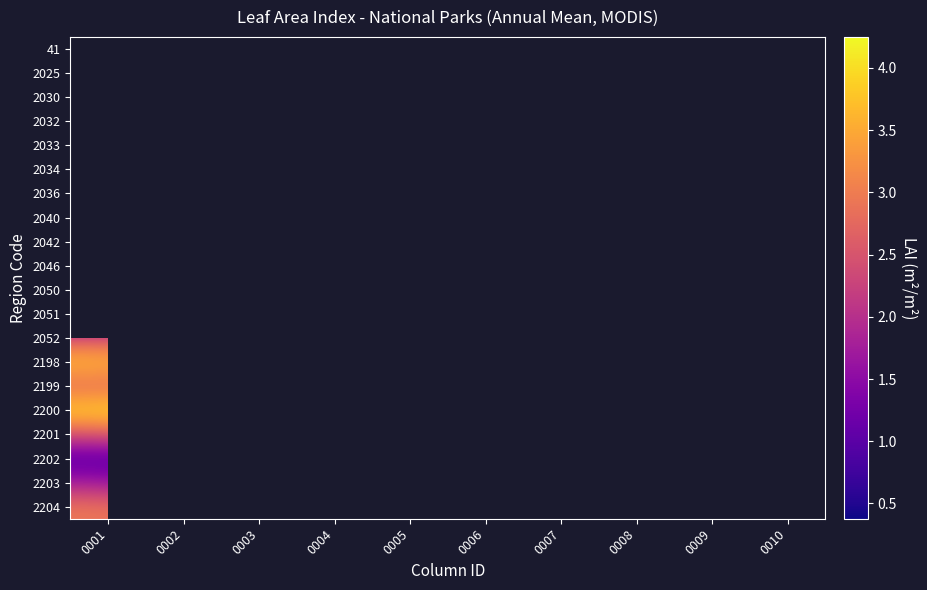

True or false: 2034 has a value of 0.6 at 0010.

False